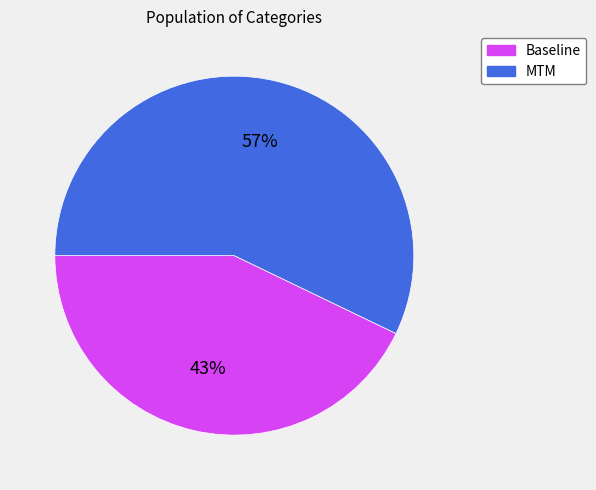

Count the number of slices in the pie.

2